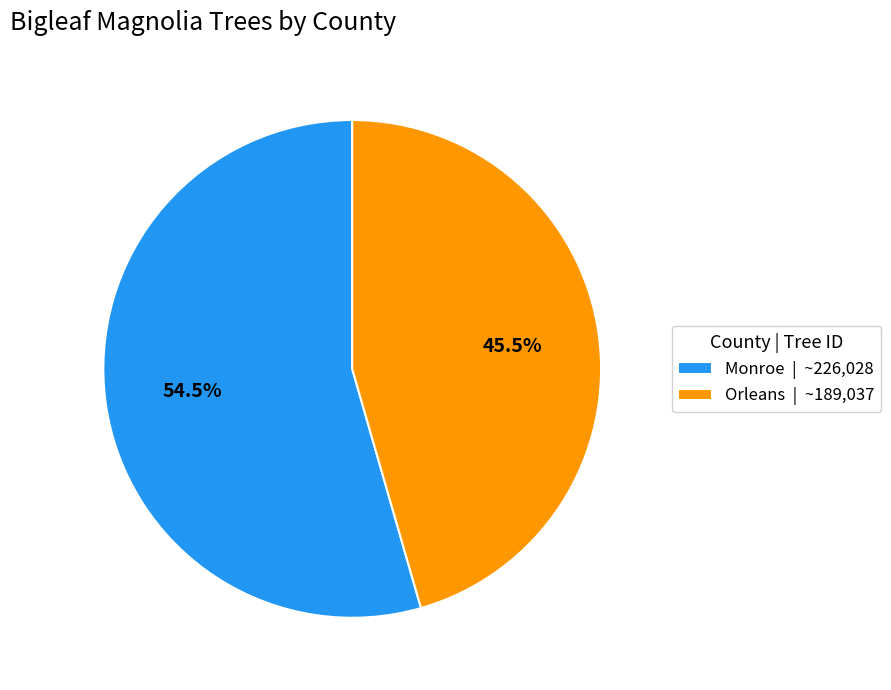

Approximately how many times larger is the value at Orleans | ~189,037 compared to Monroe | ~226,028?

0.8